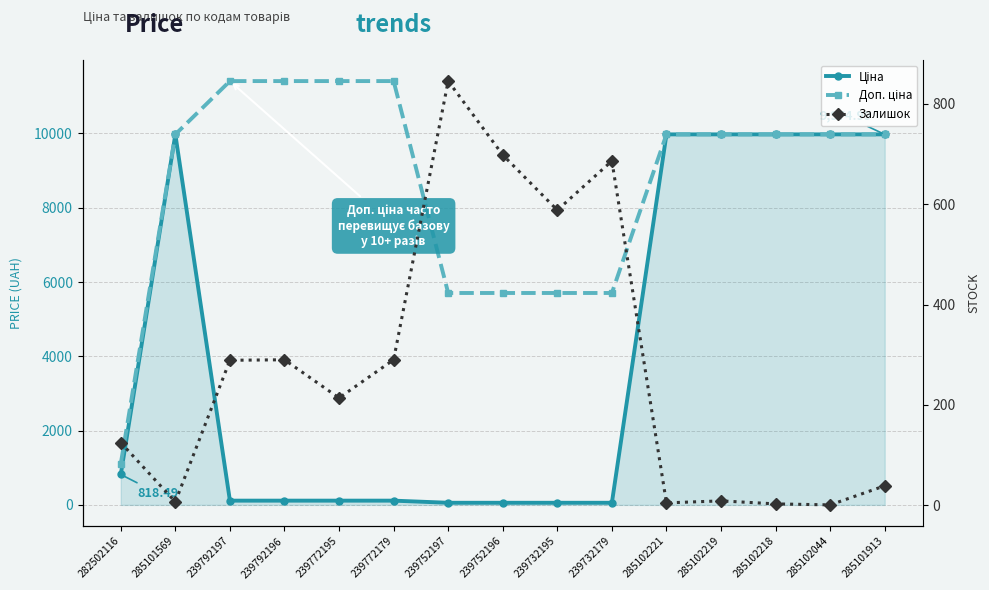

What is the total value across all series at 239752196?

6460.1